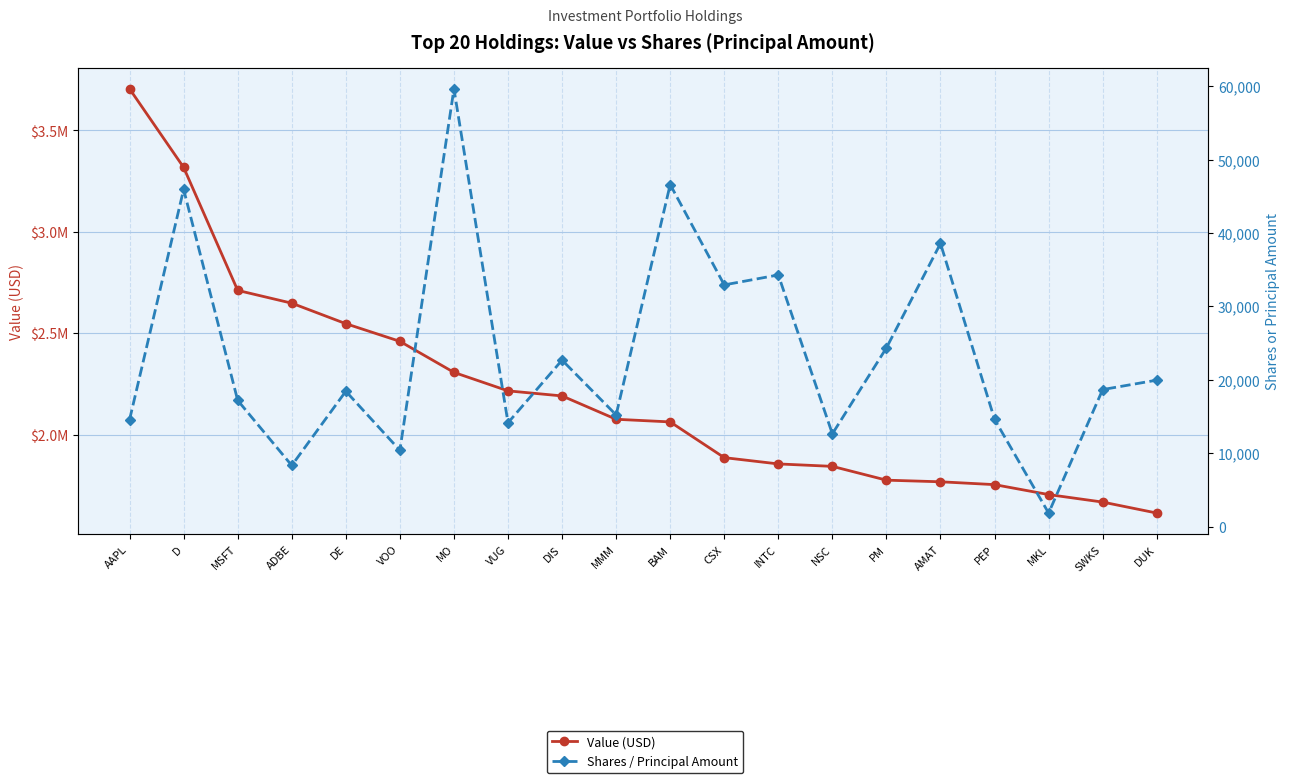

What is the total value across all series at AAPL?

3718565